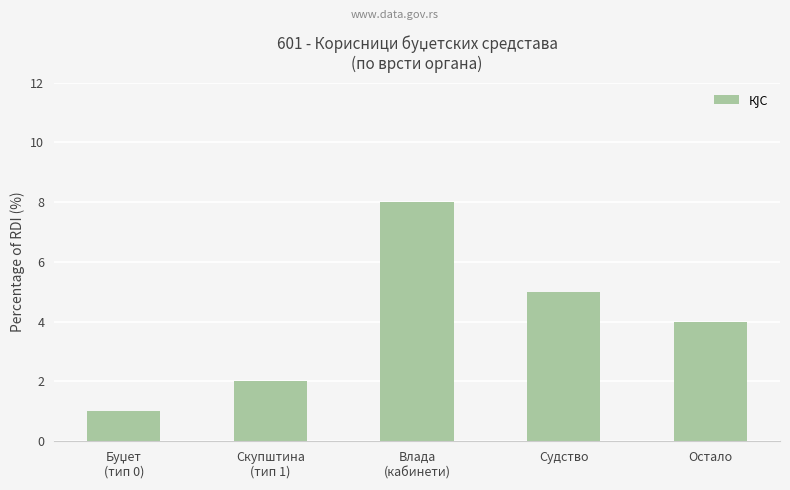

What is the value of the 1st bar from the left?

1